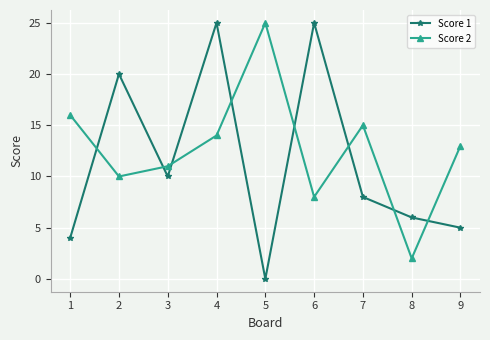

Does the chart have visible grid lines?

Yes